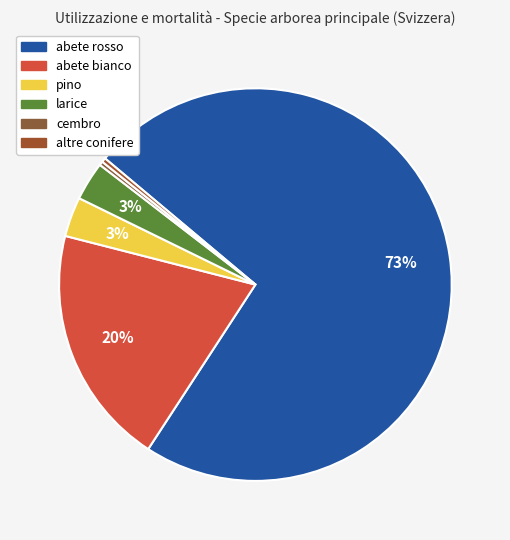

How many segments does this pie chart have?

6